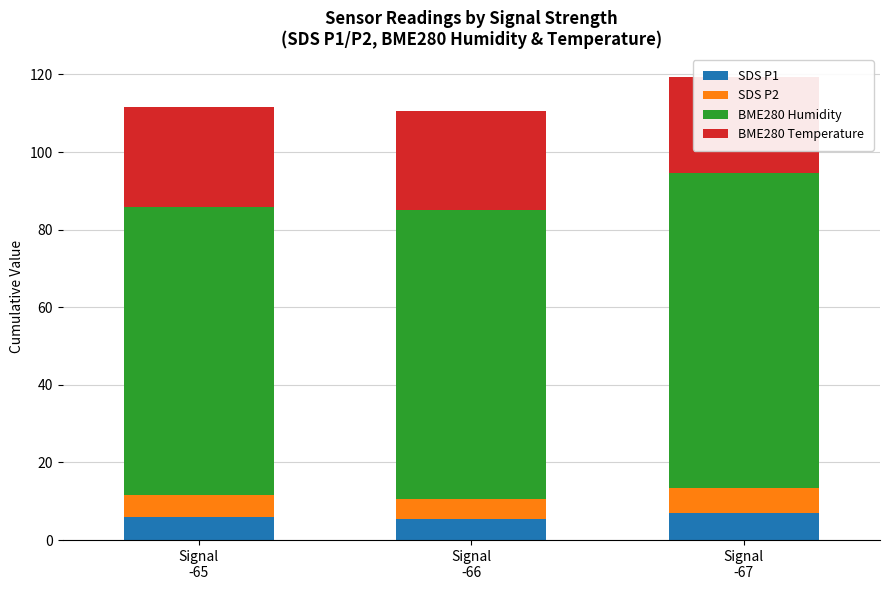

The value of BME280 Temperature at Signal
-65 is 25.6. True or false?

True